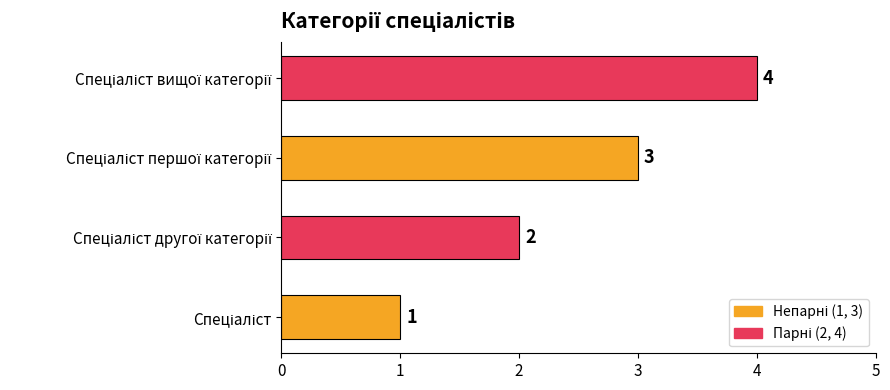

What is the sum of all values?

10